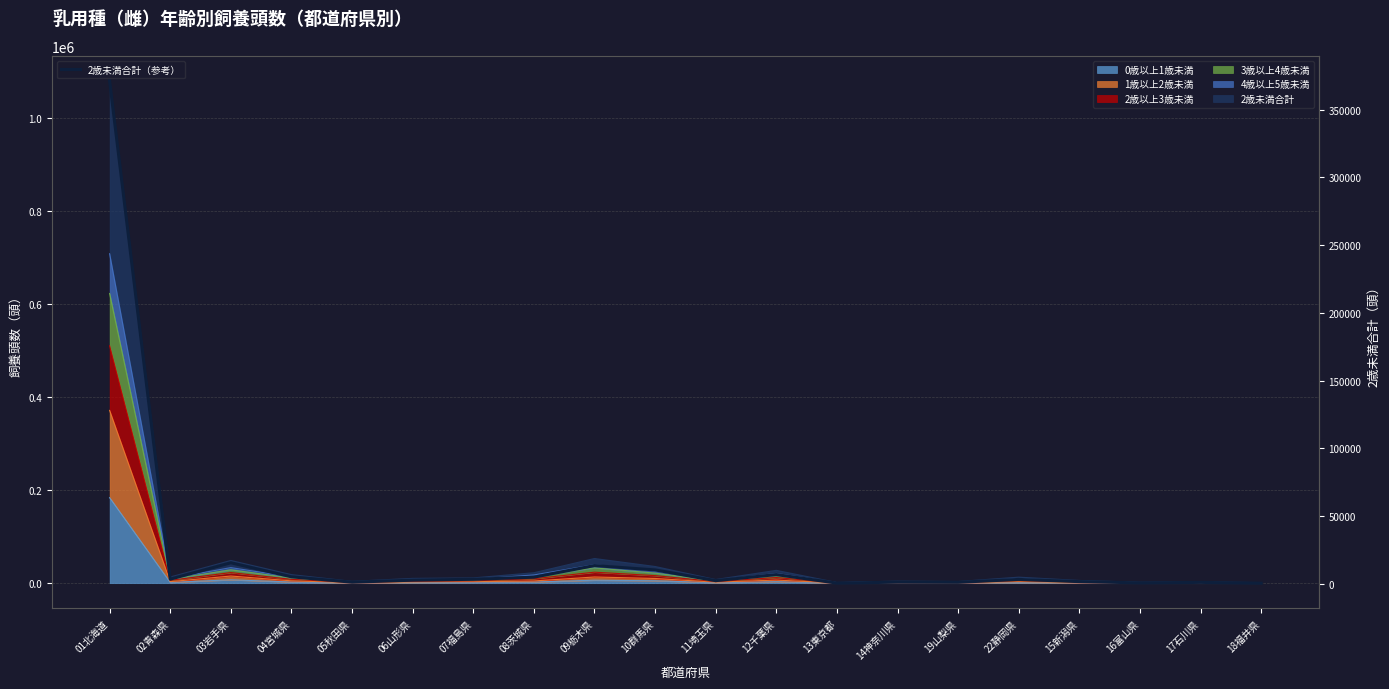

What position from the right is 11埼玉県?

10